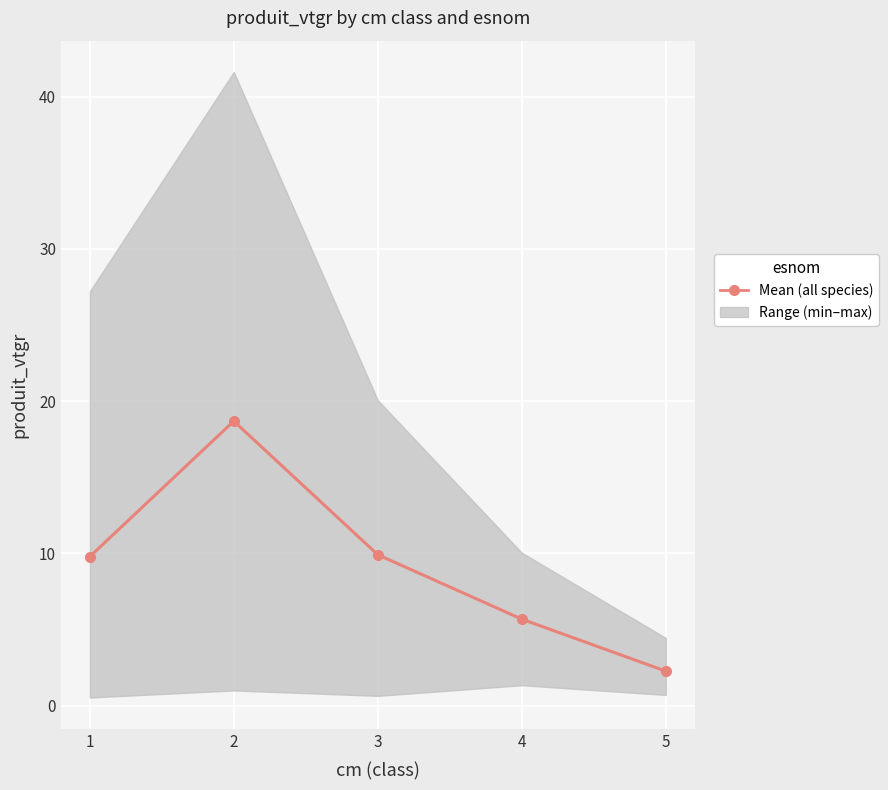

How many data points are above 9?

3